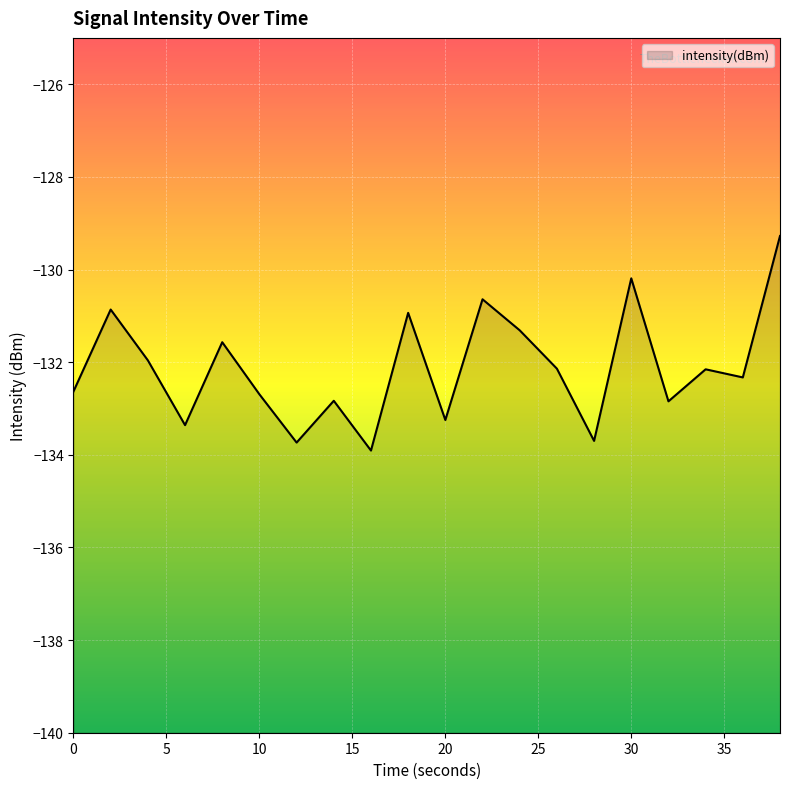

Reading left to right, extract all data points from this chart.

-132.6	-130.9	-132.0	-133.4	-131.6	-132.7	-133.7	-132.8	-133.9	-130.9	-133.2	-130.6	-131.3	-132.1	-133.7	-130.2	-132.8	-132.2	-132.3	-129.3